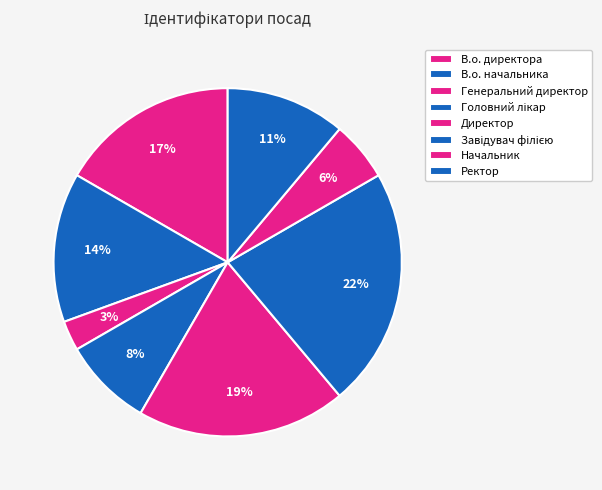

To the nearest percent, what is the difference between the Генеральний директор and Директор slice percentages?

17%